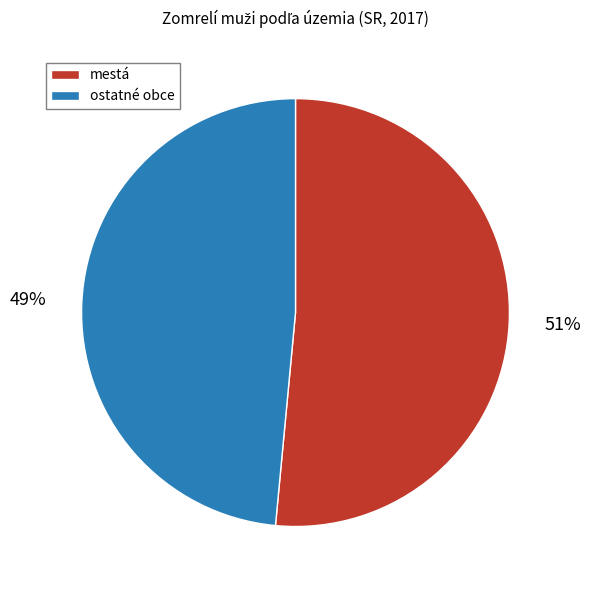

Which has a higher value, mestá or ostatné obce?

mestá